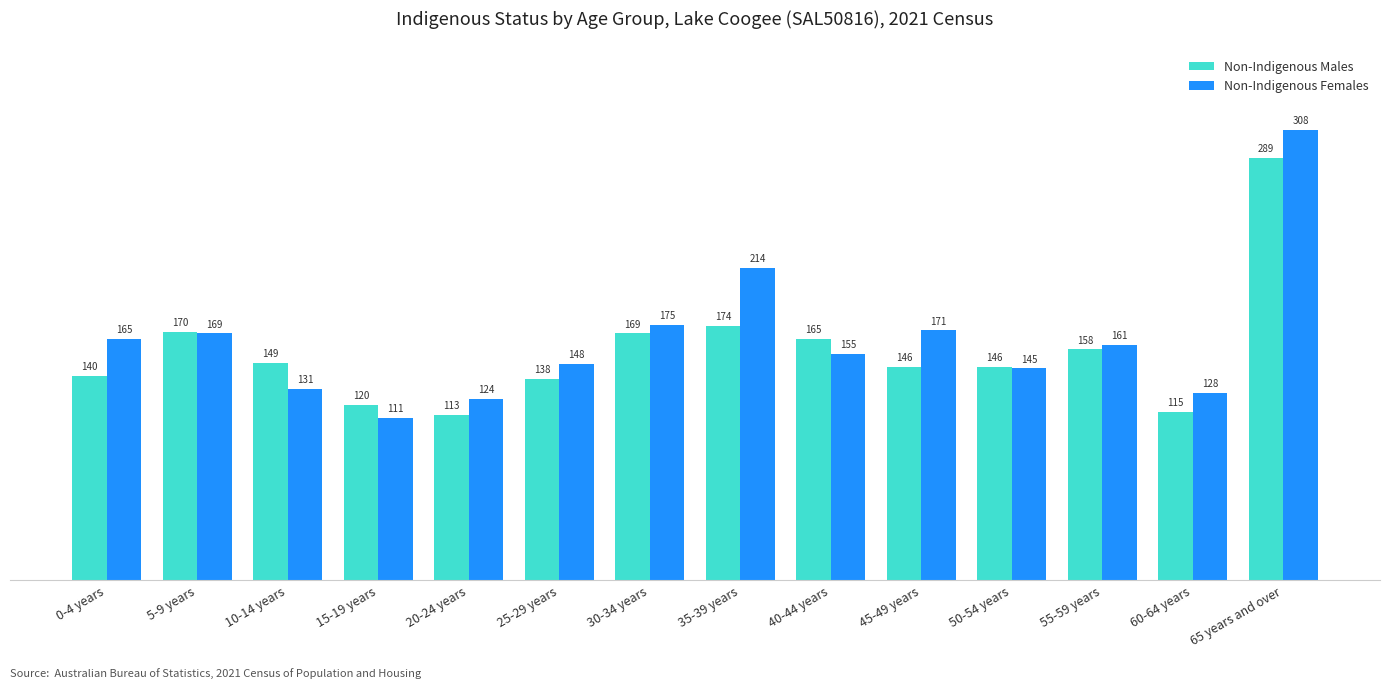

Which series has the largest range (max minus min)?

Non-Indigenous Females